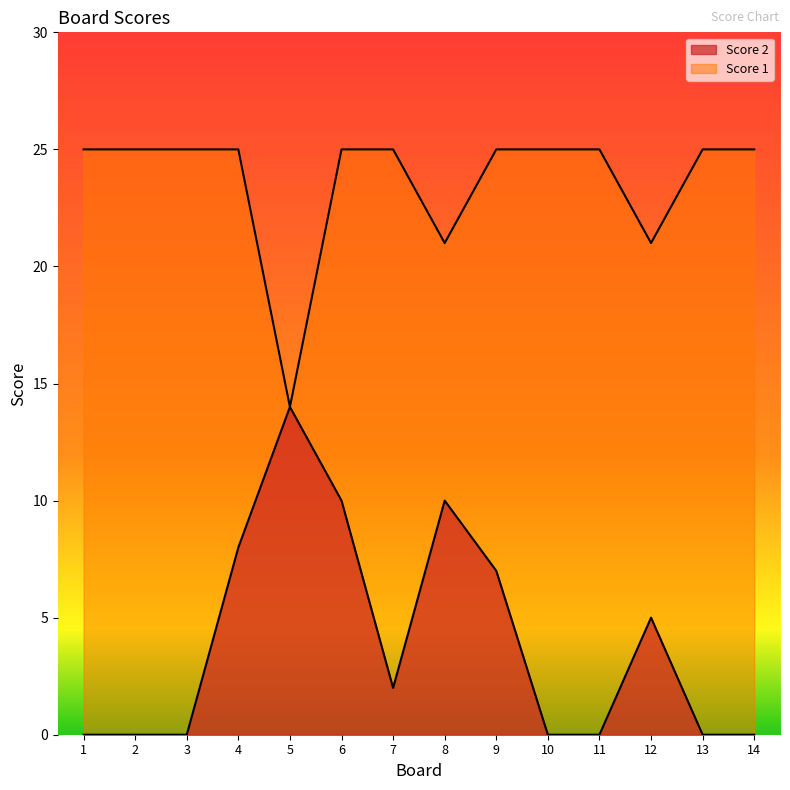

True or false: Score 1 and Score 2 intersect in this chart.

False